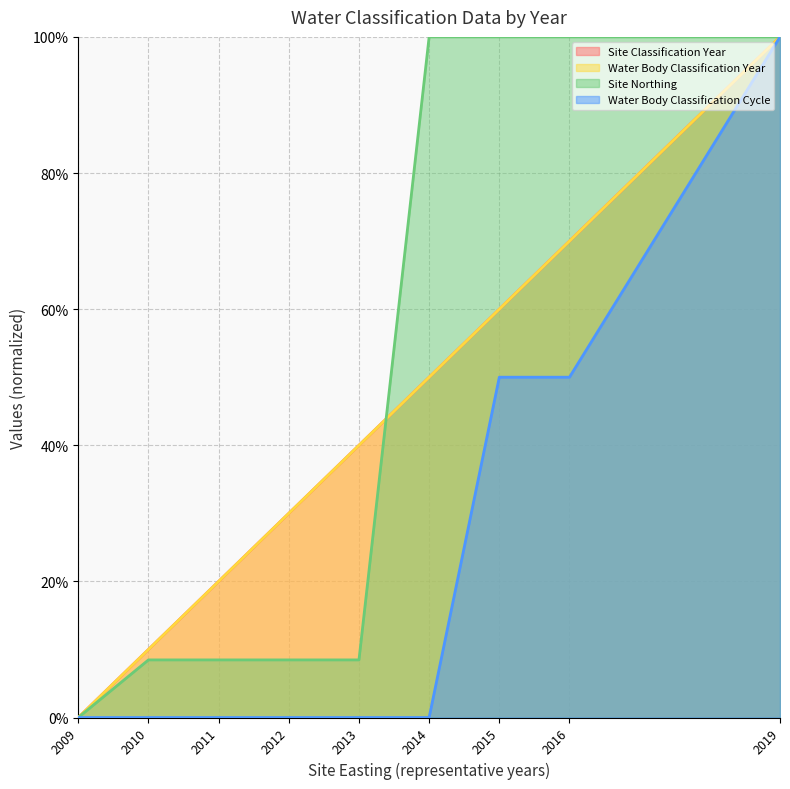

How many series are shown in this chart?

4